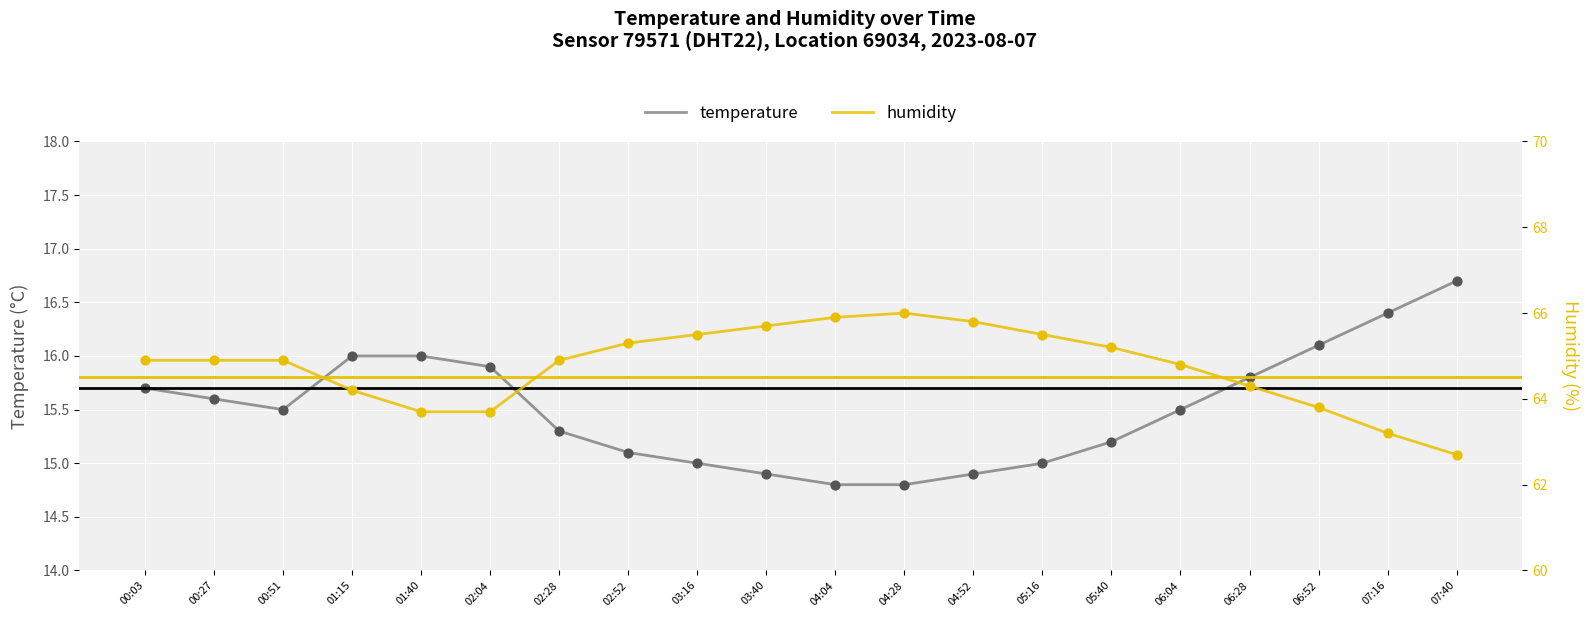

At which category is the sum across all series the highest?

04:28